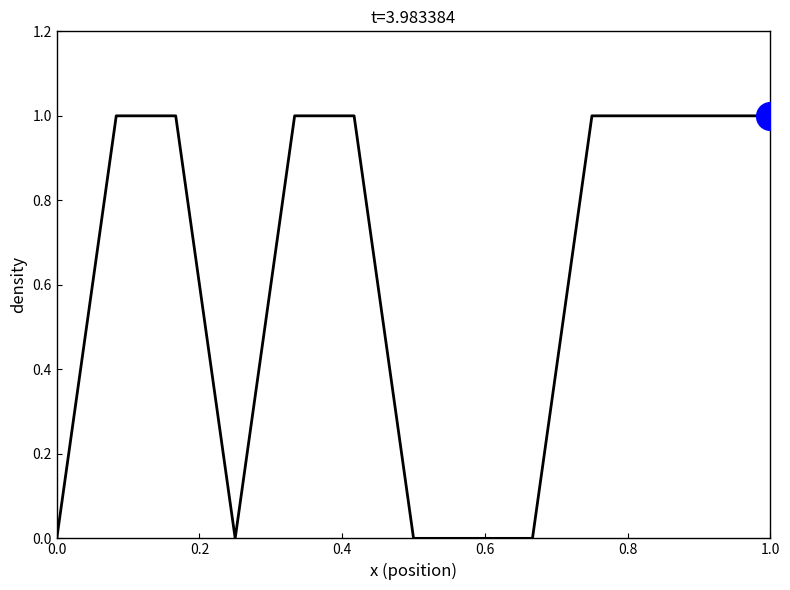

What is the difference between the maximum and minimum values?

1.0